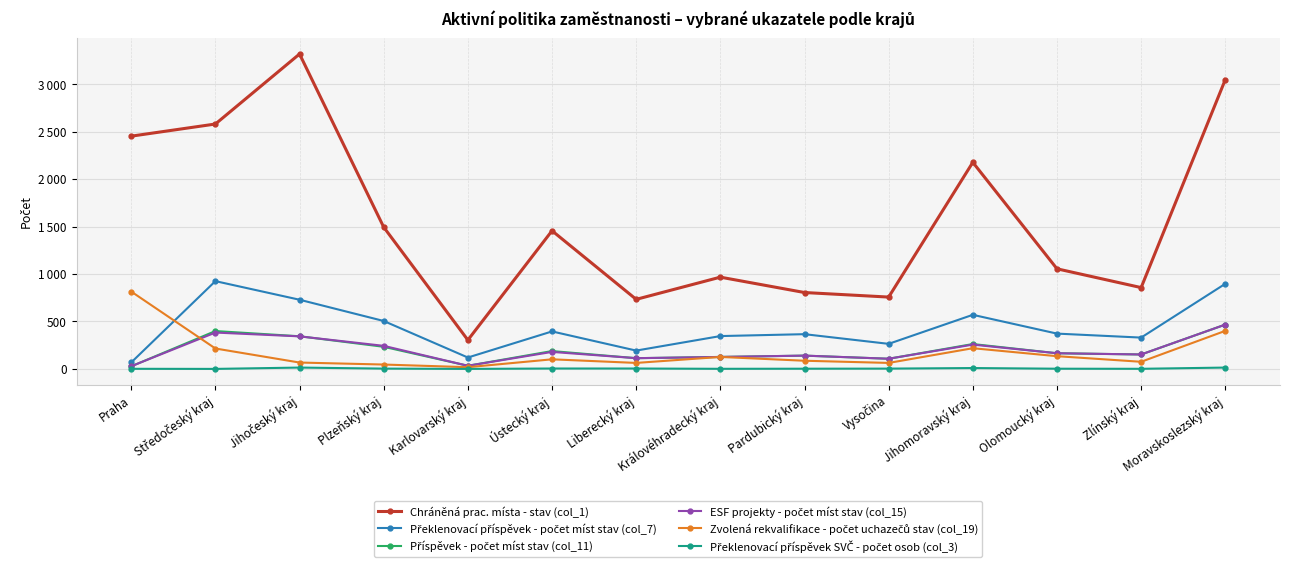

What is the label of the 4th point from the left?

Plzeňský kraj